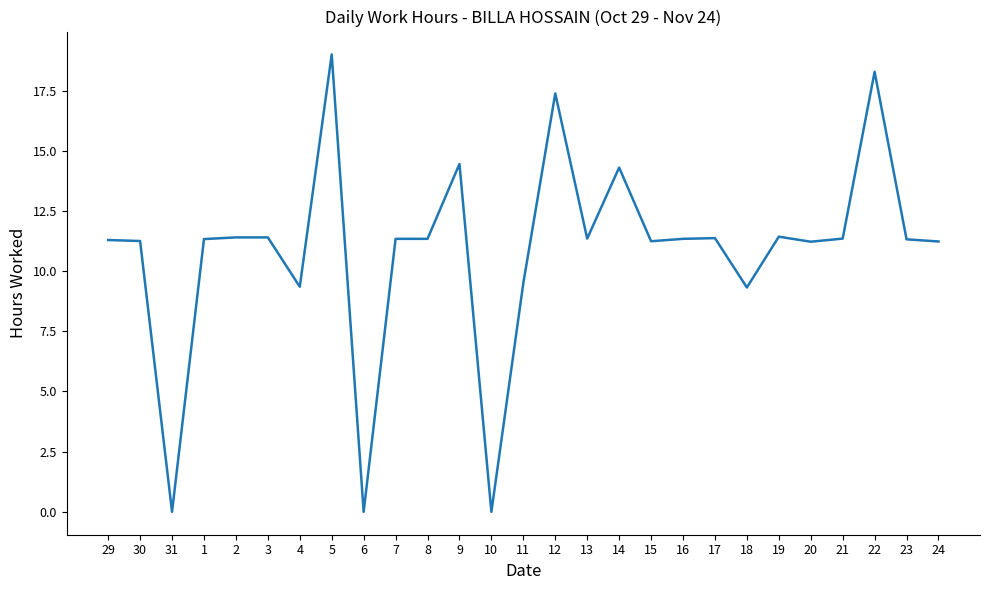

What position from the left is 17?

20